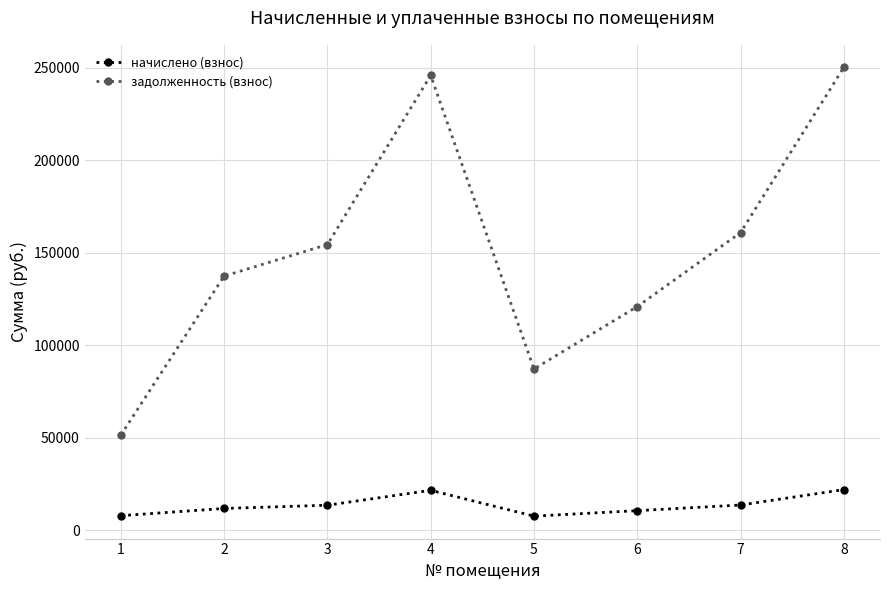

Rank the series by their maximum value, from lowest to highest.

начислено (взнос), задолженность (взнос)